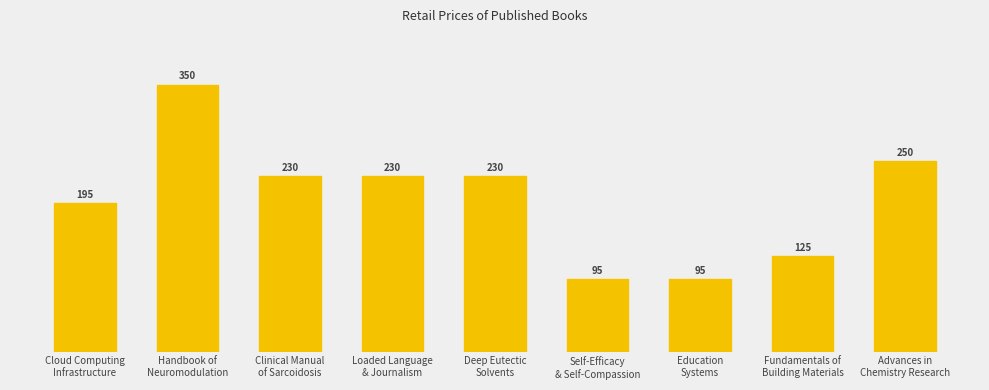

Reading left to right, transcribe all the data shown in this chart.

Cloud Computing
Infrastructure=195	Handbook of
Neuromodulation=350	Clinical Manual
of Sarcoidosis=230	Loaded Language
& Journalism=230	Deep Eutectic
Solvents=230	Self-Efficacy
& Self-Compassion=95	Education
Systems=95	Fundamentals of
Building Materials=125	Advances in
Chemistry Research=250